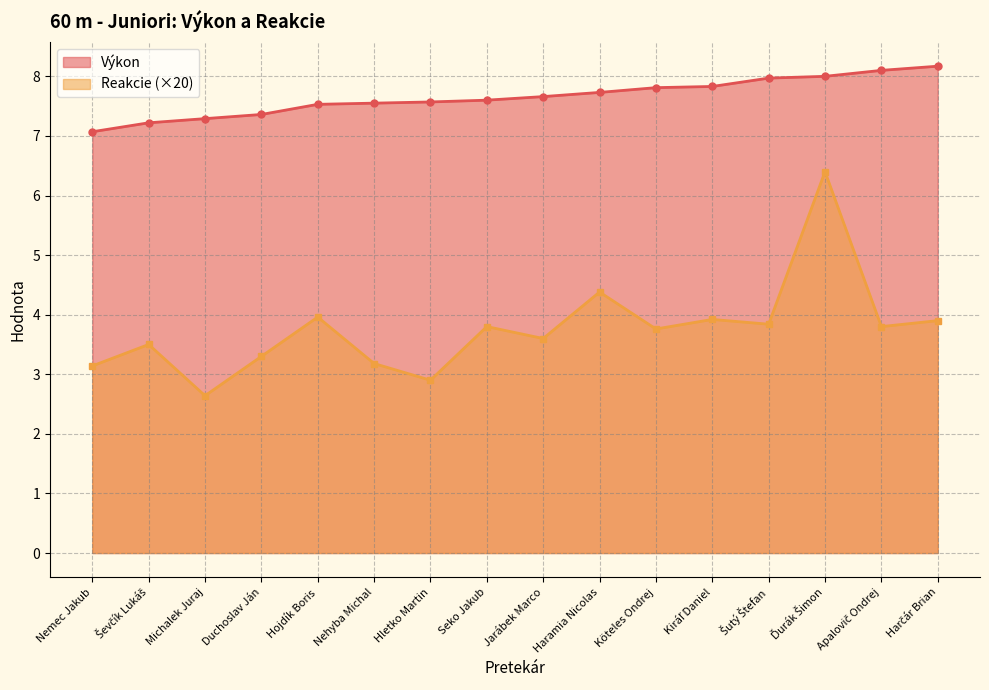

Where is Reakcie nearest to the value 4?

Hojdík Boris